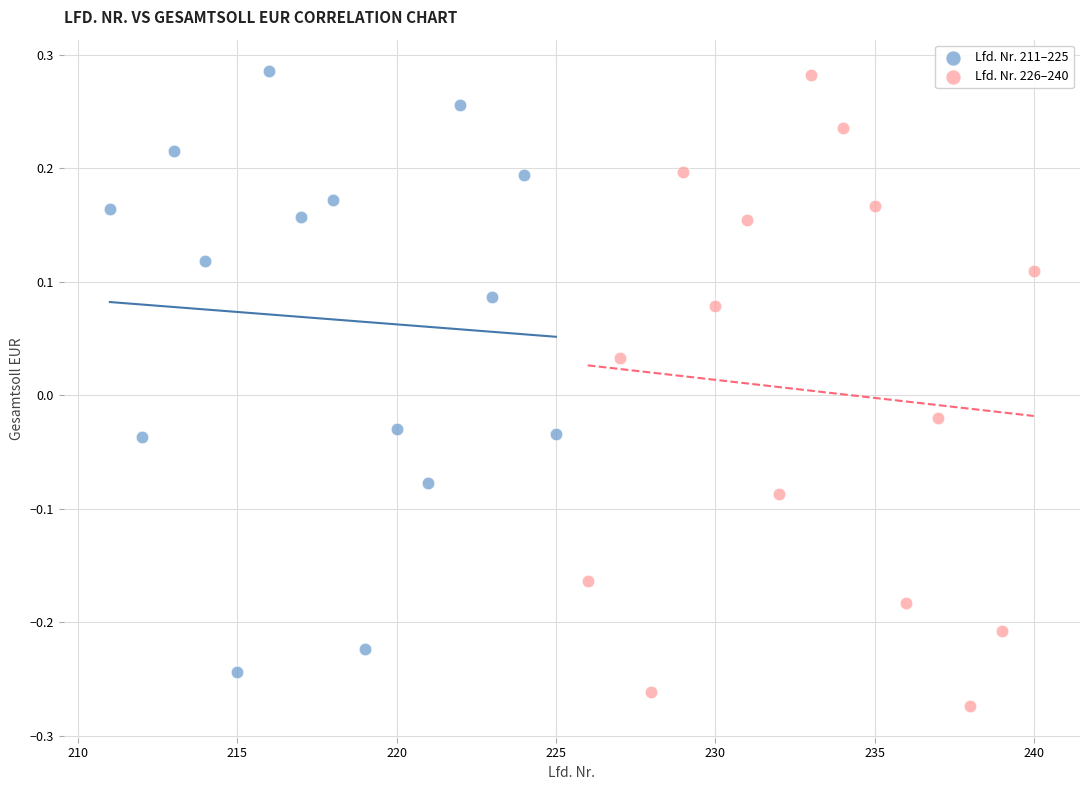

Which series has the largest Y range (max minus min)?

Lfd. Nr. 226–240